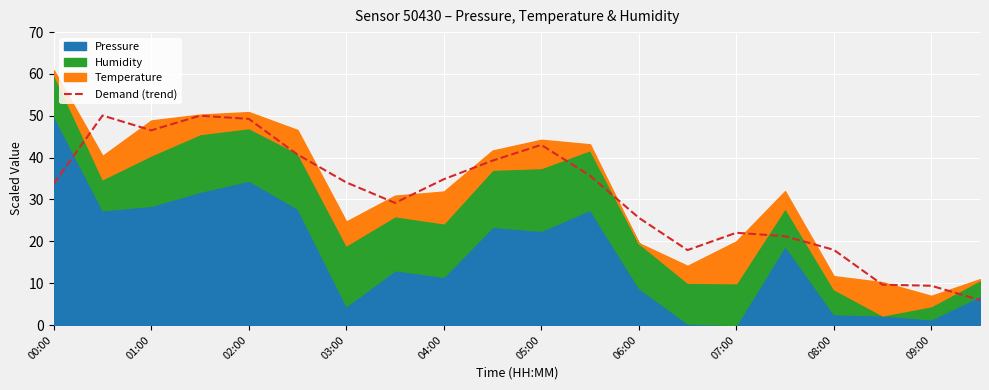

True or false: the data shows 6.0 at 19.

True